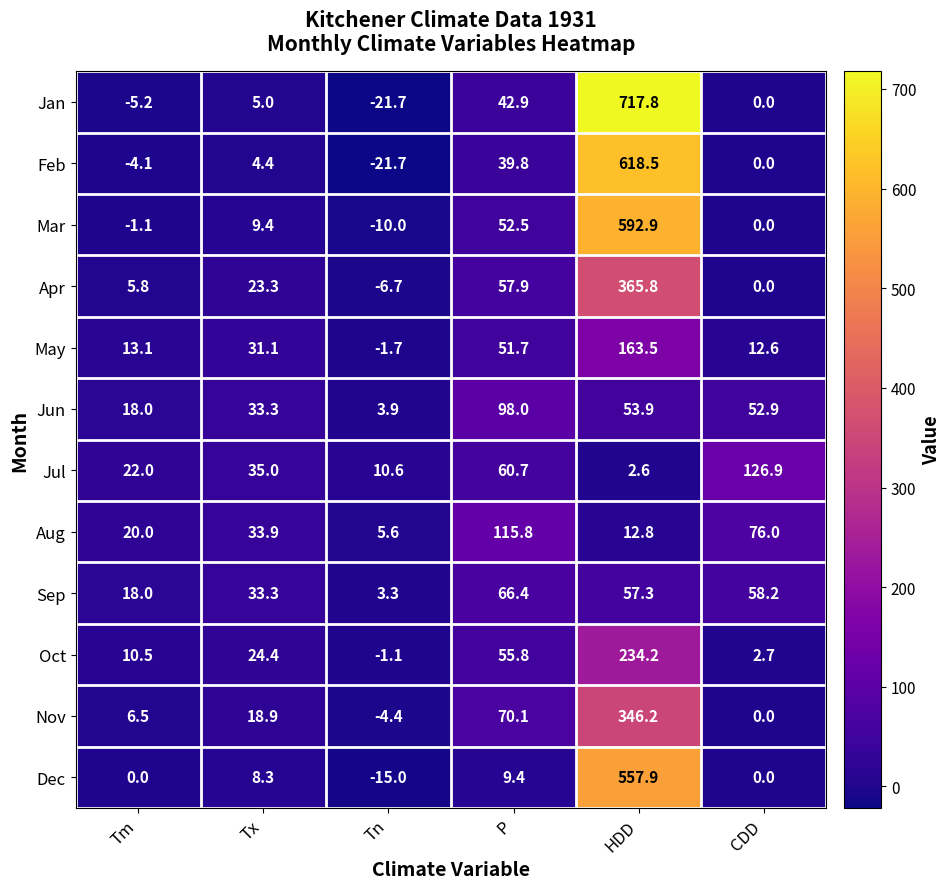

What is the sum of all Nov values?

437.3